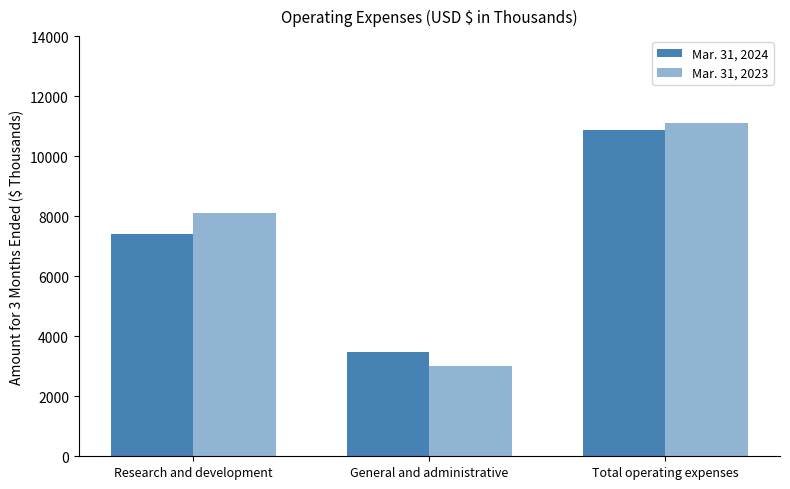

How many categories are shown in the chart?

3